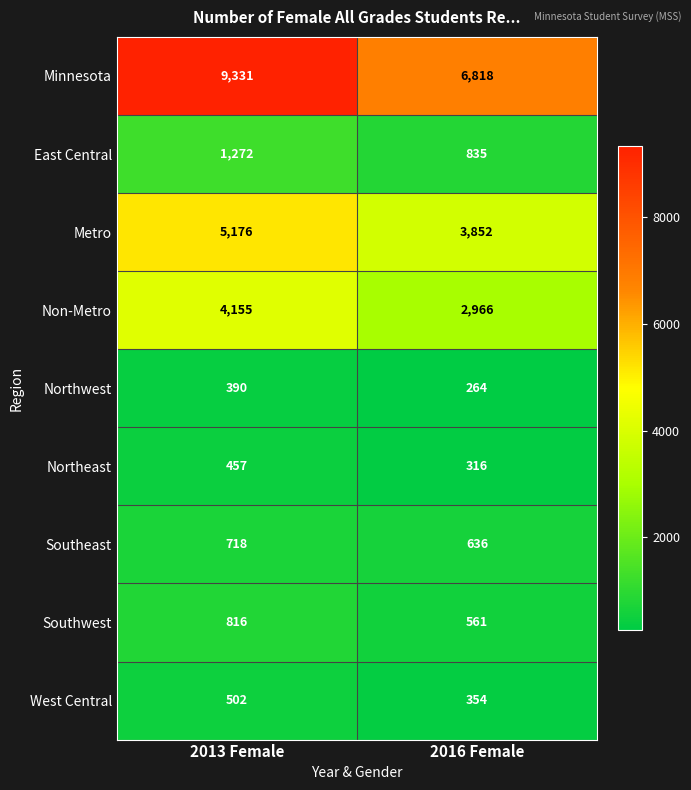

Is it true that West Central equals 354 at 2016 Female?

True